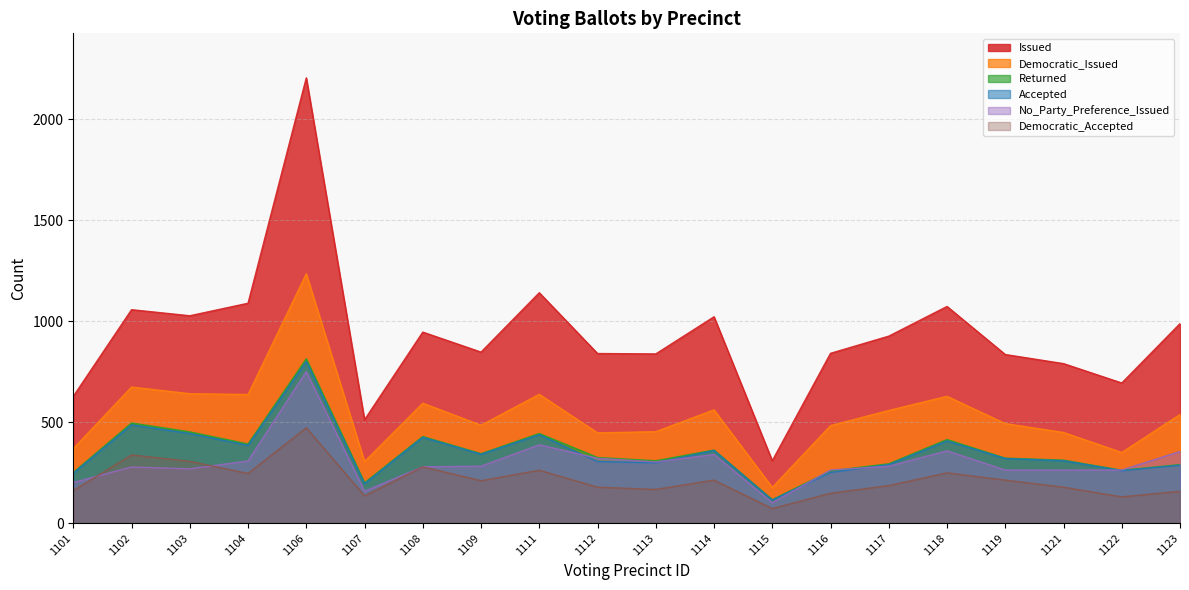

What is the difference between the highest and lowest values at 1101?

467